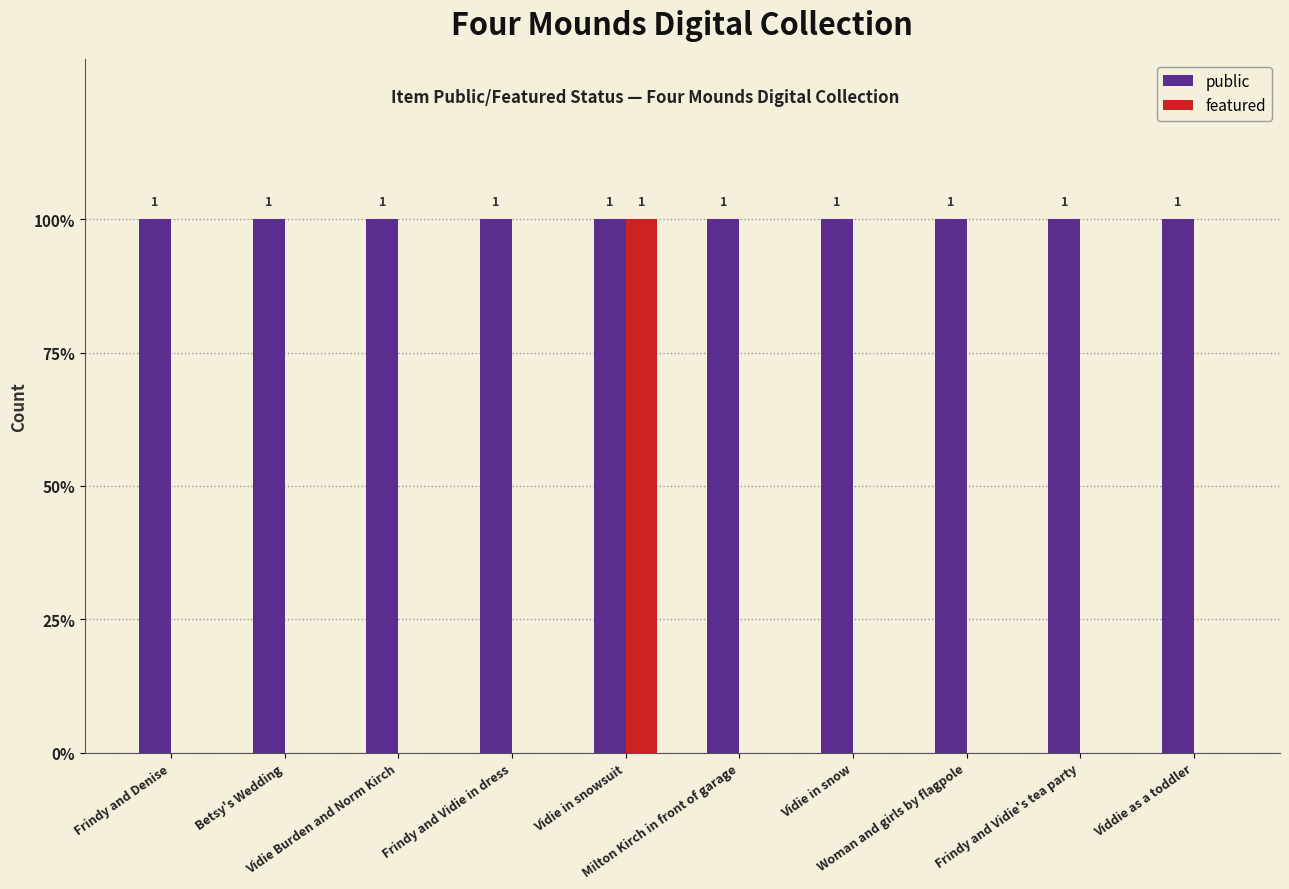

Are the bars grouped side by side (vs. stacked)?

Yes